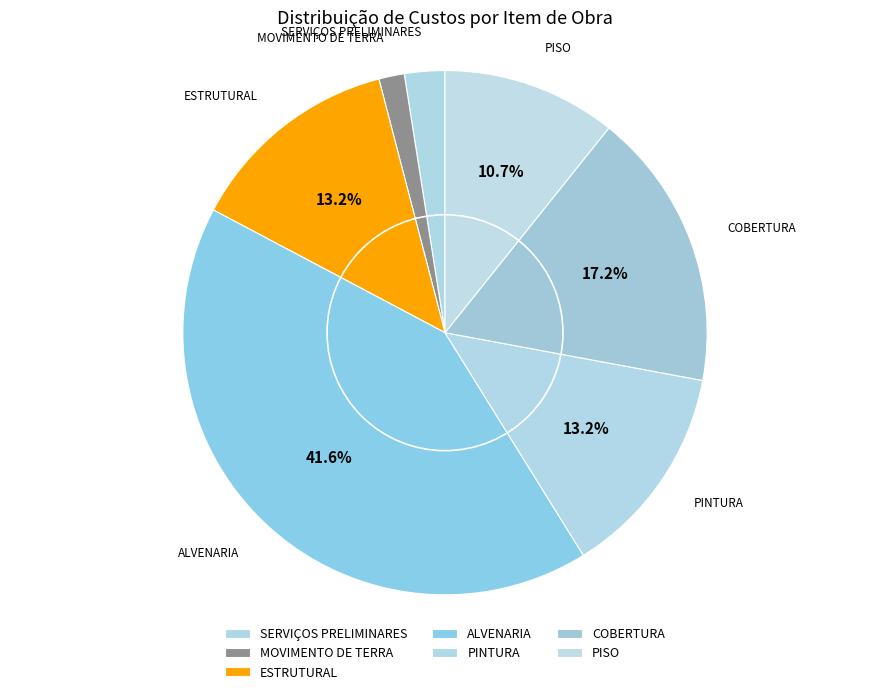

How many segments does this pie chart have?

7